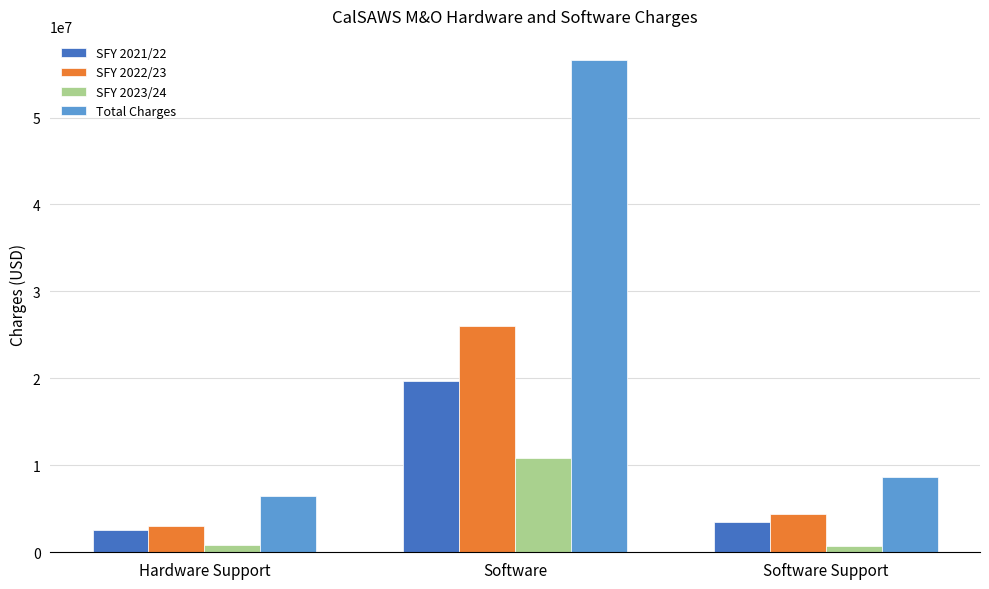

Which series has the largest total across all categories?

Total Charges